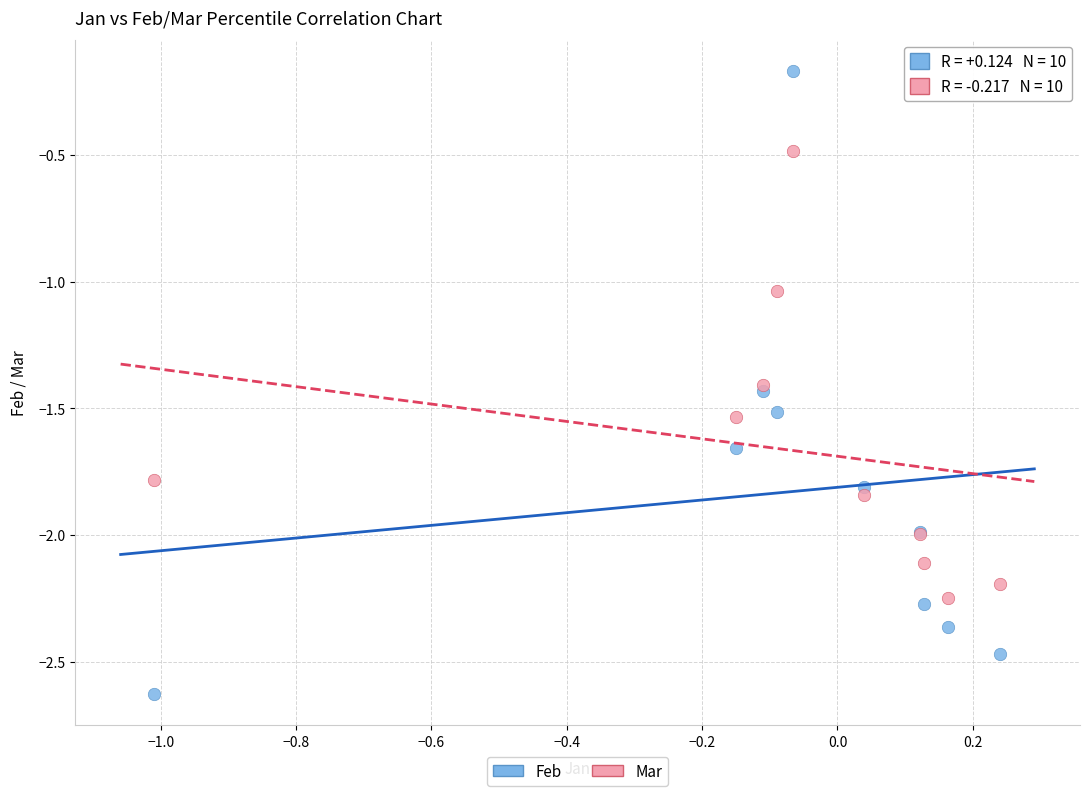

Which series contains the lowest Y value?

Feb